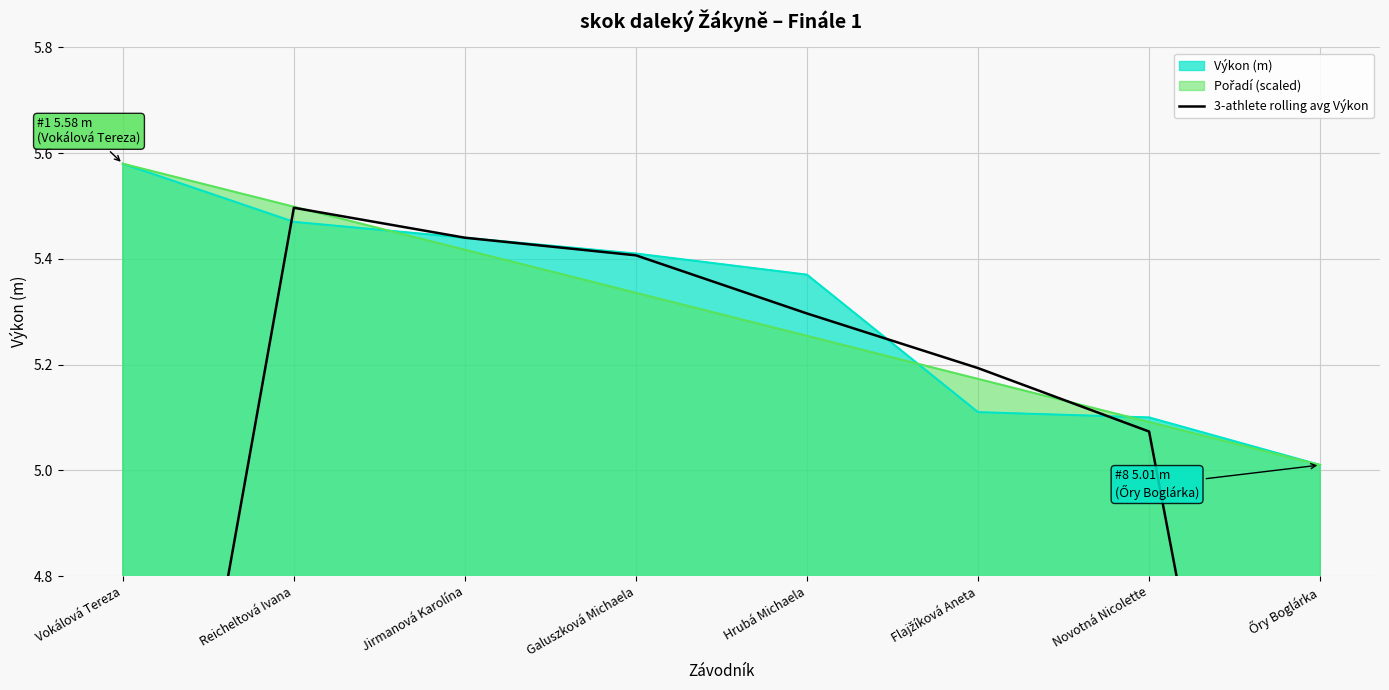

True or false: the data has more than 0 interior local peaks.

True